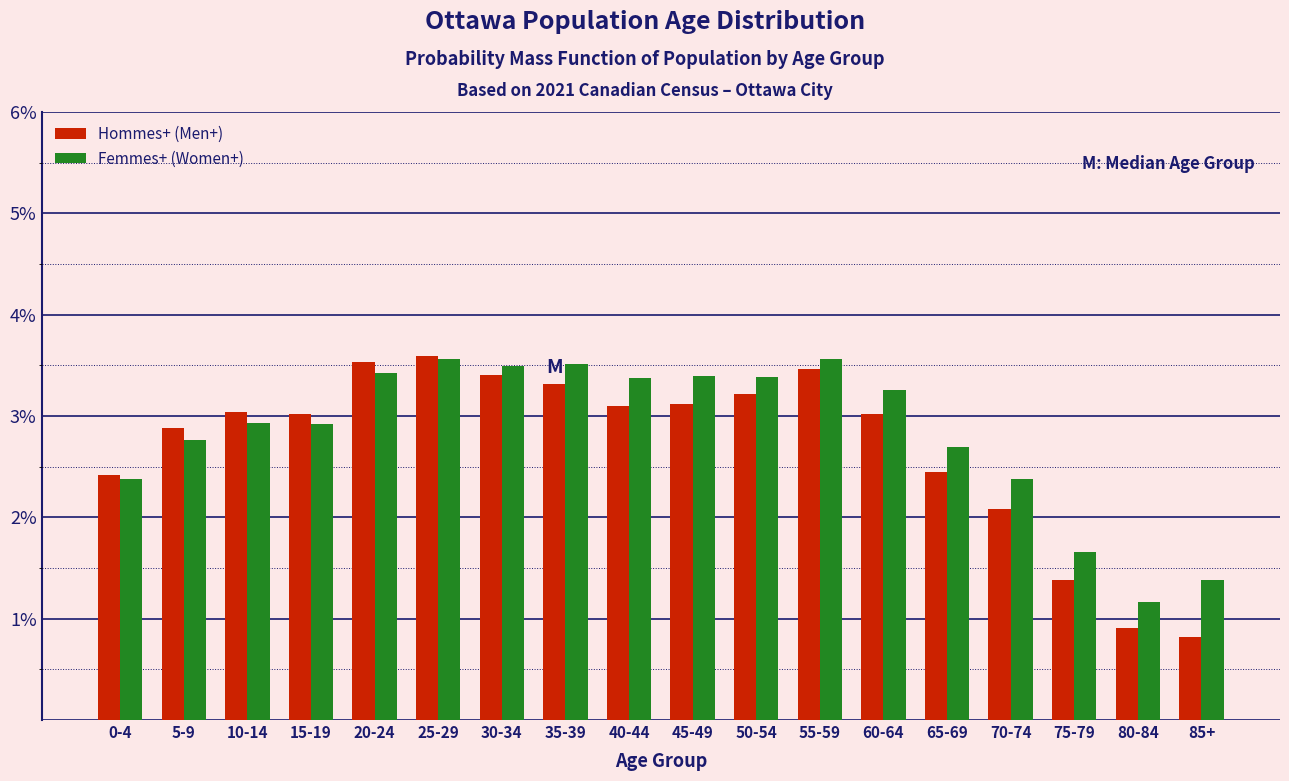

The Hommes+ (Men+) series shows 2.1 at 70-74. True or false?

True